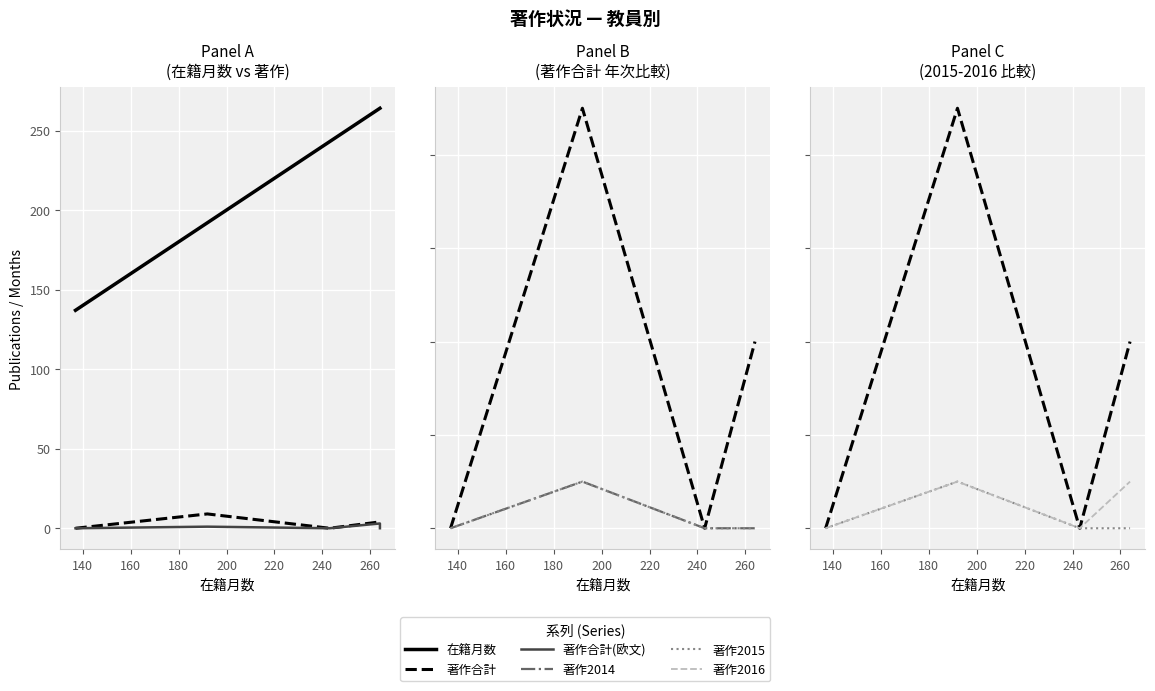

What are all the series names shown in the legend?

在籍月数, 著作合計, 著作合計(欧文), 著作2014, 著作2015, 著作2016